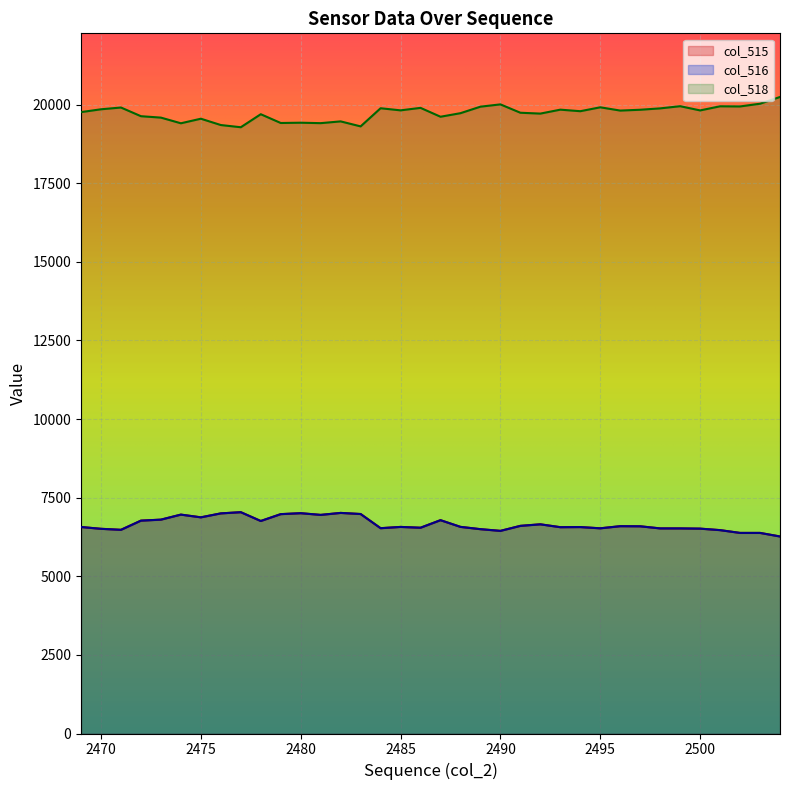

At how many categories does at least one series exceed 15826?

36